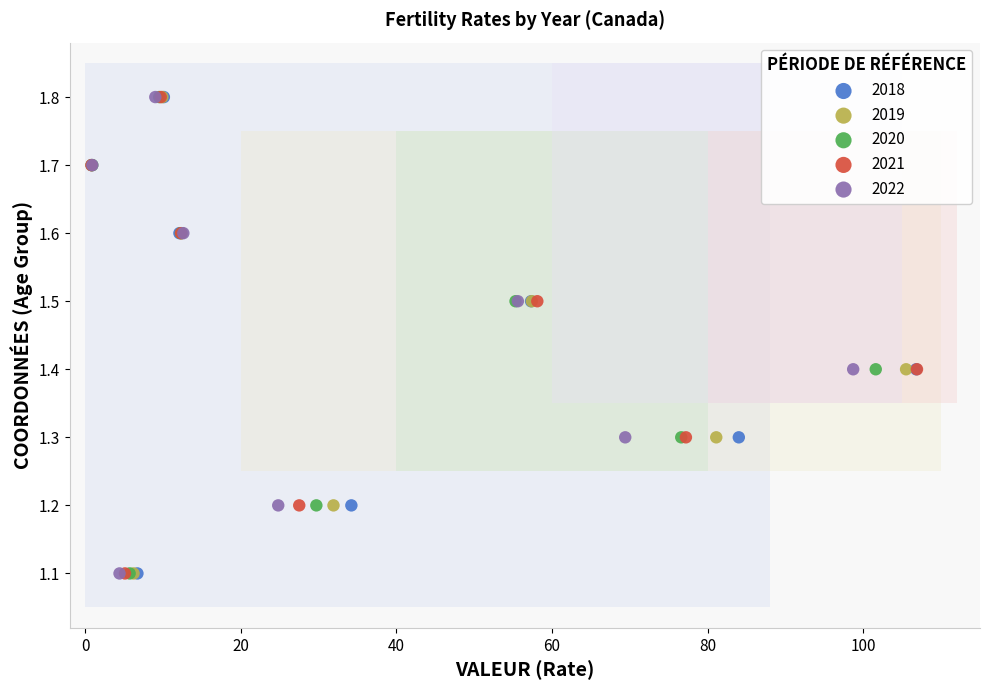

What are all the series names shown in the legend?

2018, 2019, 2020, 2021, 2022